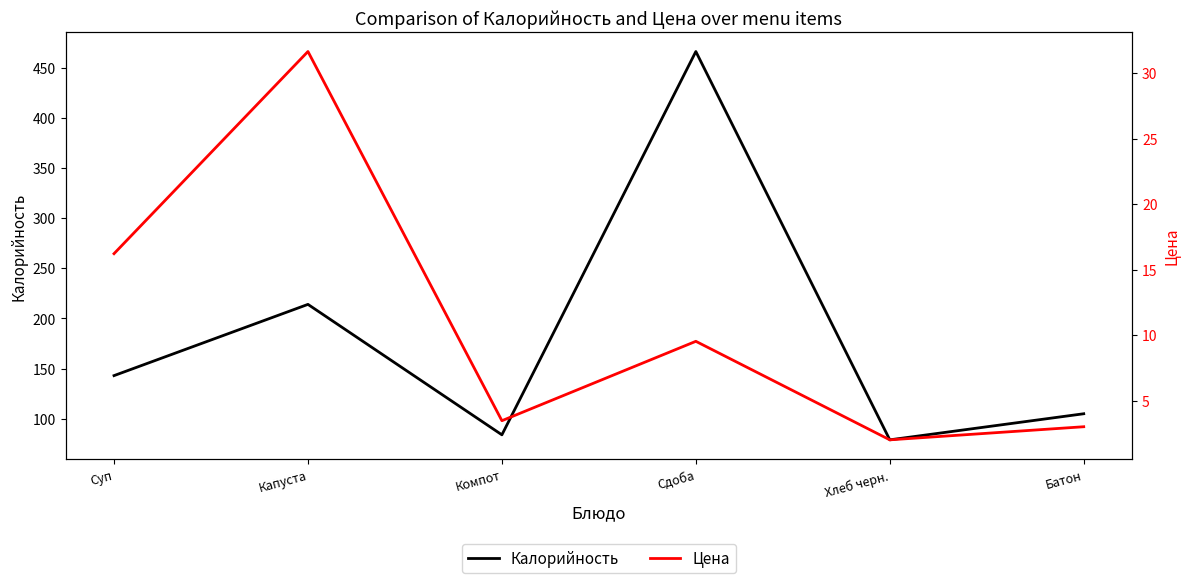

At Хлеб черн., list the series in order from largest to smallest.

Калорийность, Цена